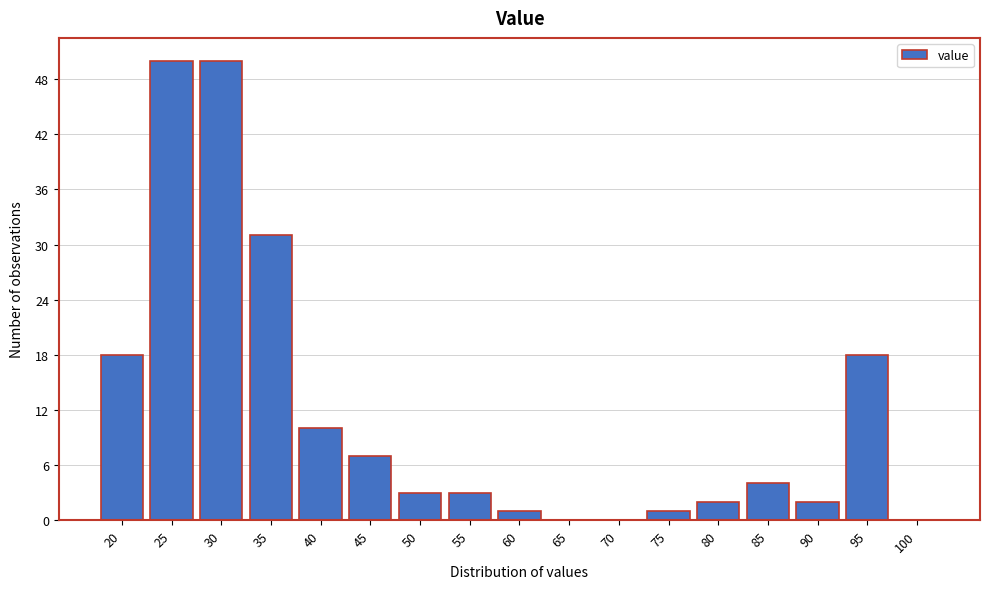

Reading left to right, extract all data points from this chart.

20=18	25=50	30=50	35=31	40=10	45=7	50=3	55=3	60=1	65=0	70=0	75=1	80=2	85=4	90=2	95=18	100=0